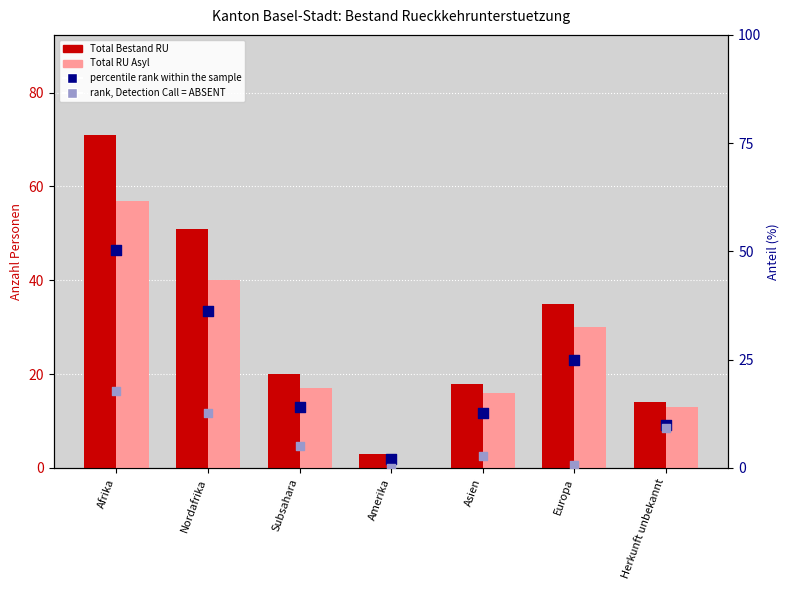

Is the value of Total RU Asyl at Afrika greater than the value of percentile rank within the sample at Nordafrika?

Yes